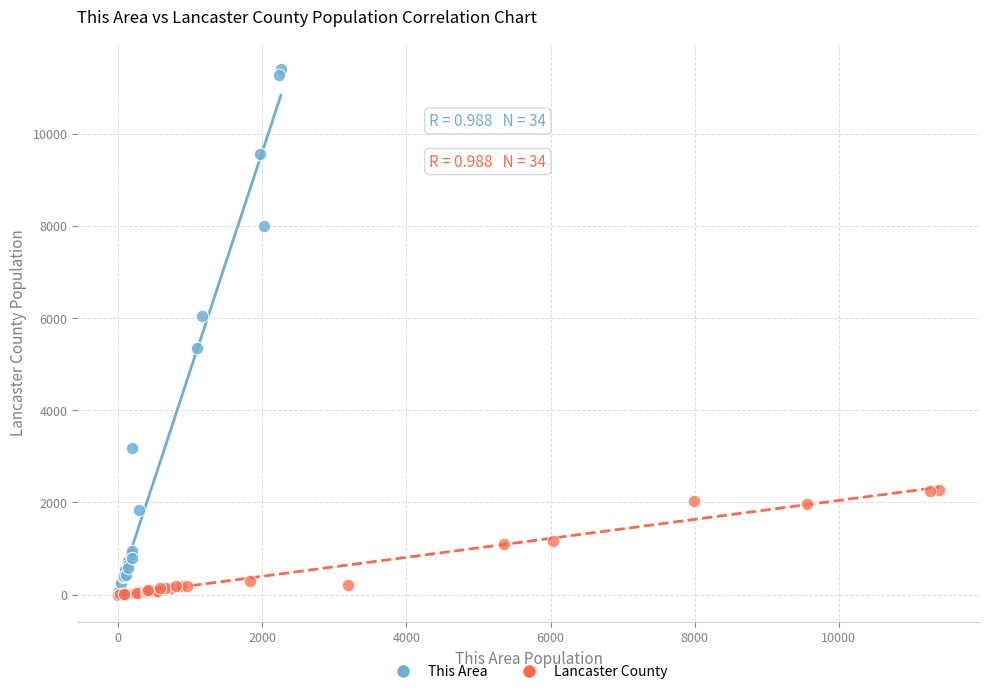

Which series has the widest spread of Y values?

This Area